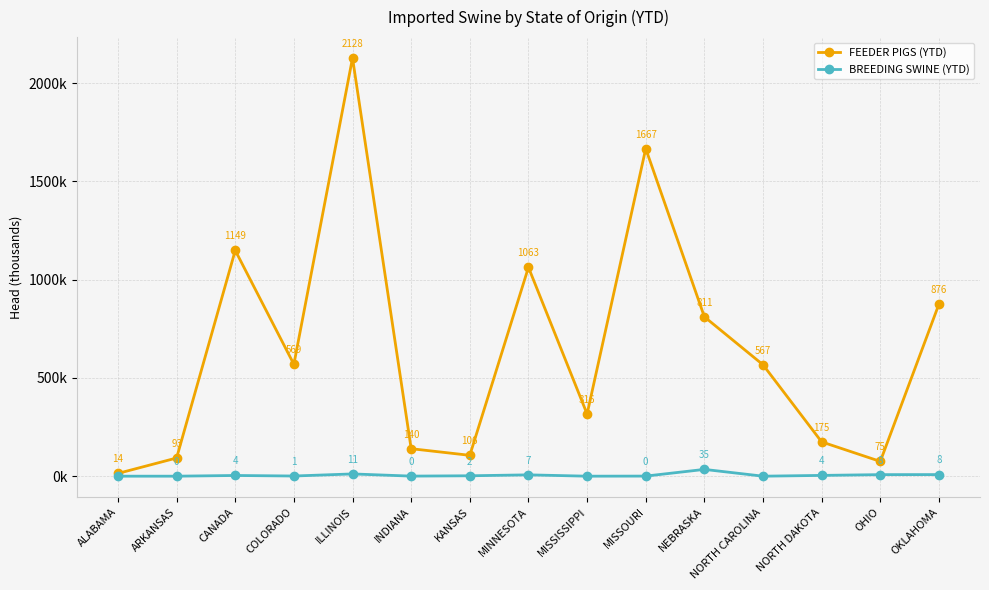

What are all the series names shown in the legend?

FEEDER PIGS (YTD), BREEDING SWINE (YTD)